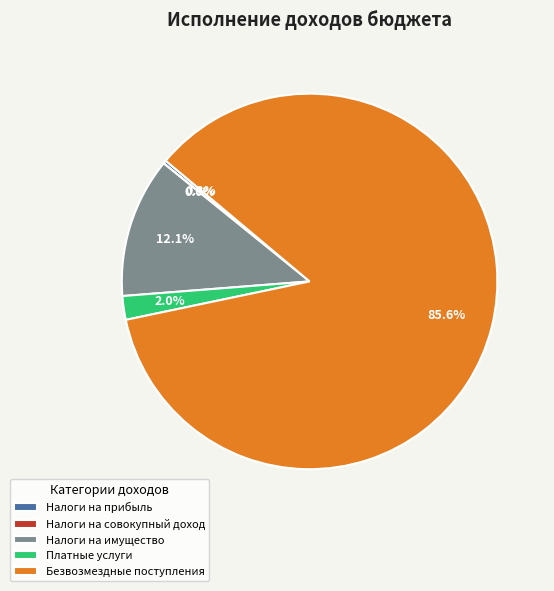

Combined, do Налоги на имущество and Безвозмездные поступления account for over 50%?

Yes